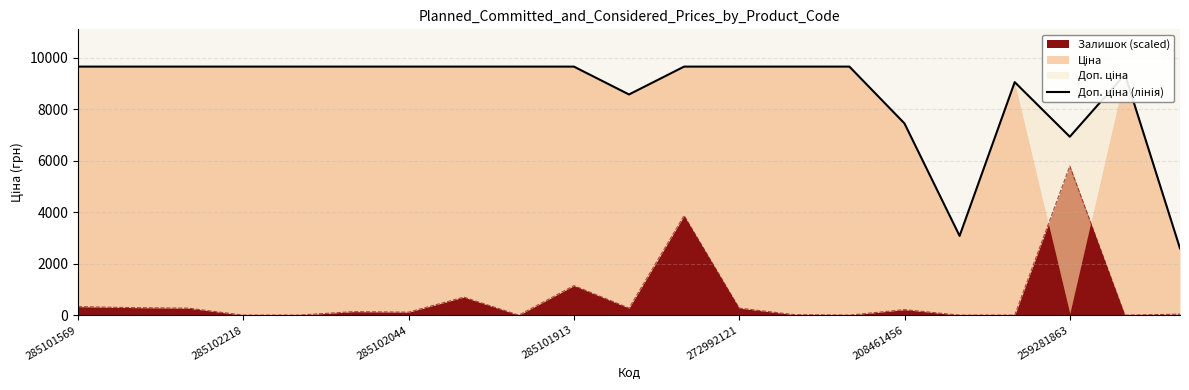

What is the sum of all values?

182379.4